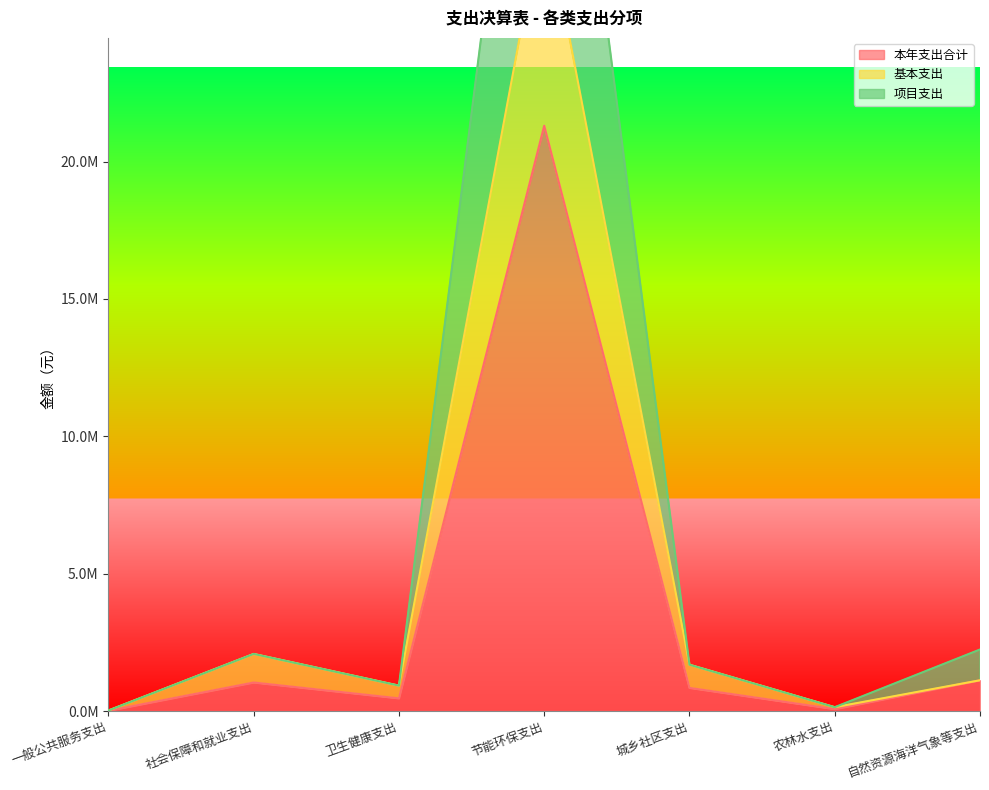

True or false: 基本支出 and 本年支出合计 cross at least once.

False